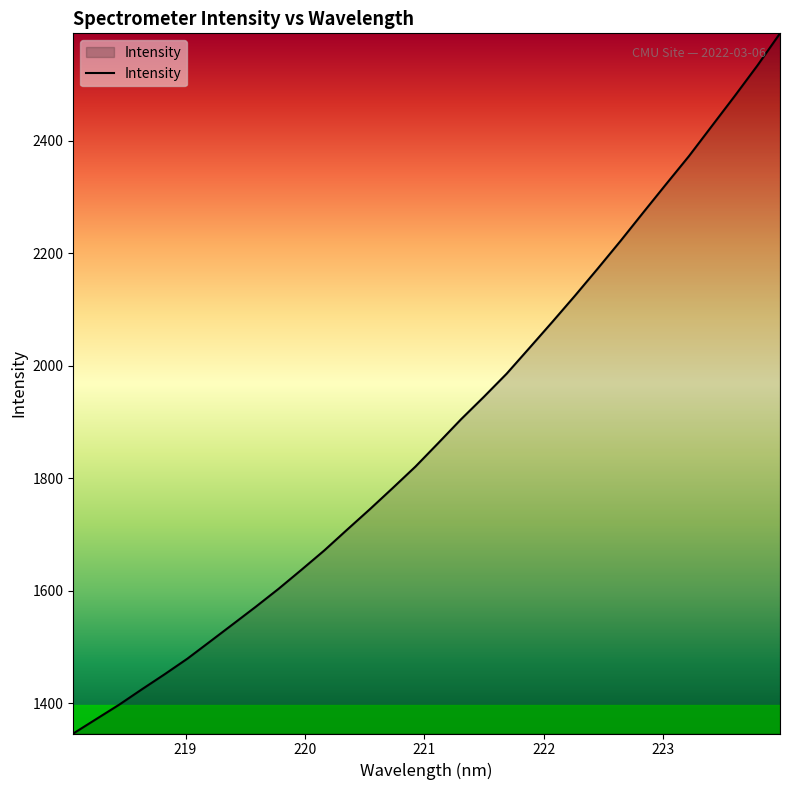

What is the smallest value displayed?

1345.9